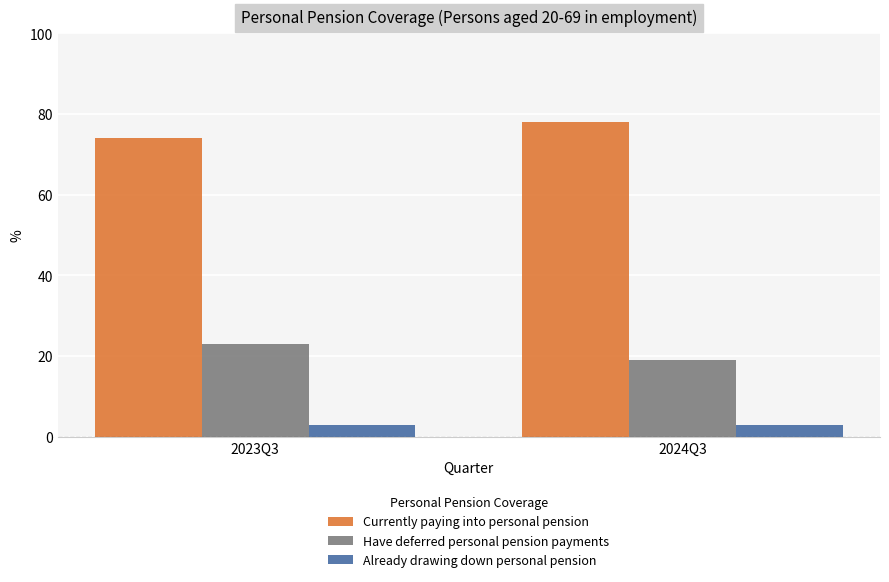

Is the value of Have deferred personal pension payments at 2024Q3 greater than the value of Currently paying into personal pension at 2024Q3?

No